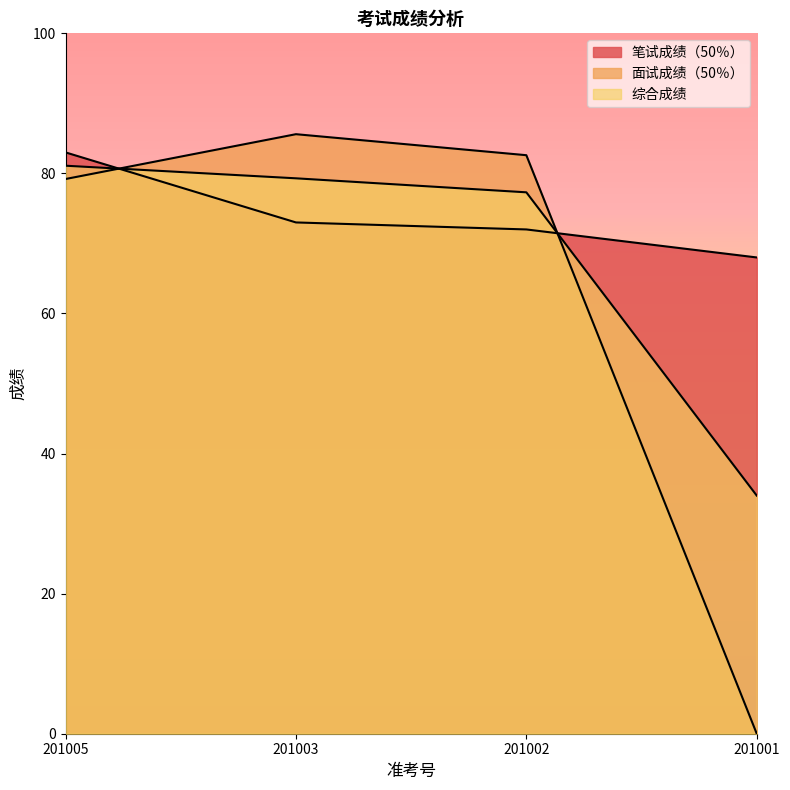

Which series has the largest total across all categories?

笔试成绩（50％）